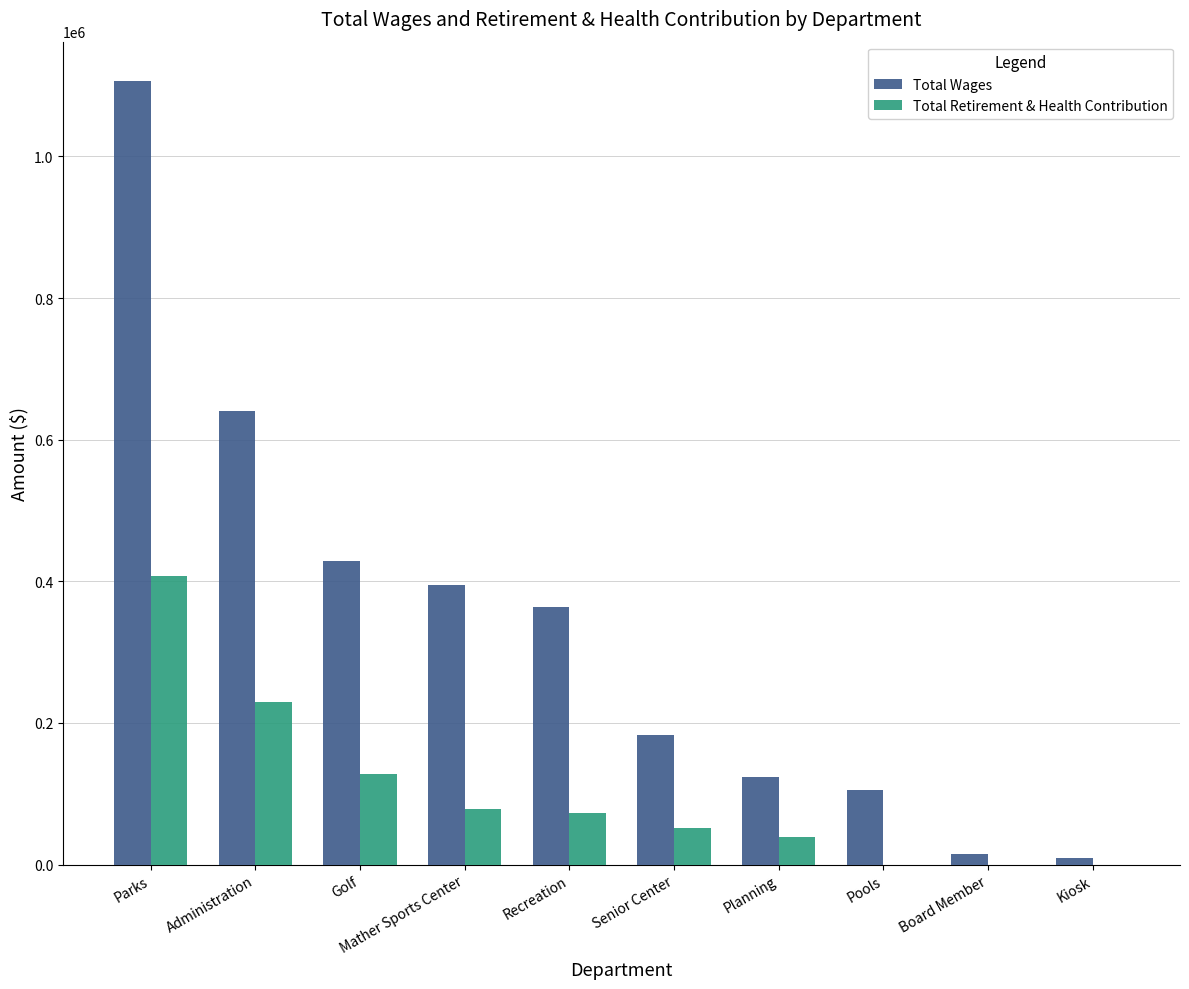

Is it true that Total Retirement & Health Contribution equals 229870 at Administration?

True